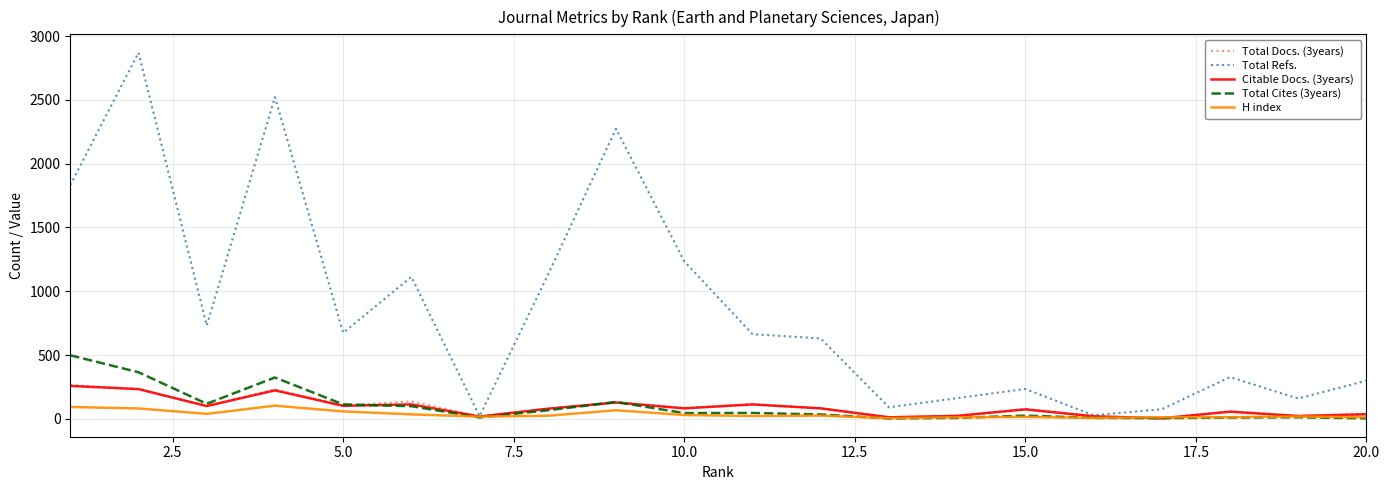

What is the sum of all H index values?

688